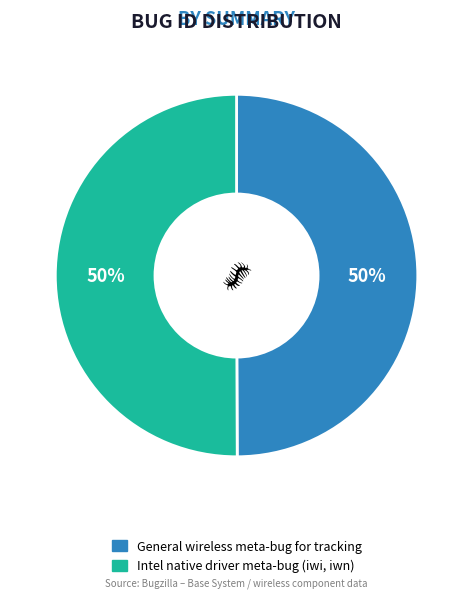

The General wireless meta-bug for tracking slice represents 50% of the pie. True or false?

True